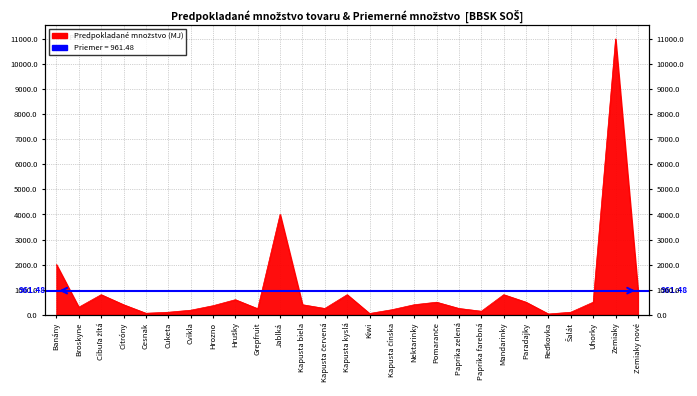

What is the difference between the second highest and second lowest values?

3950